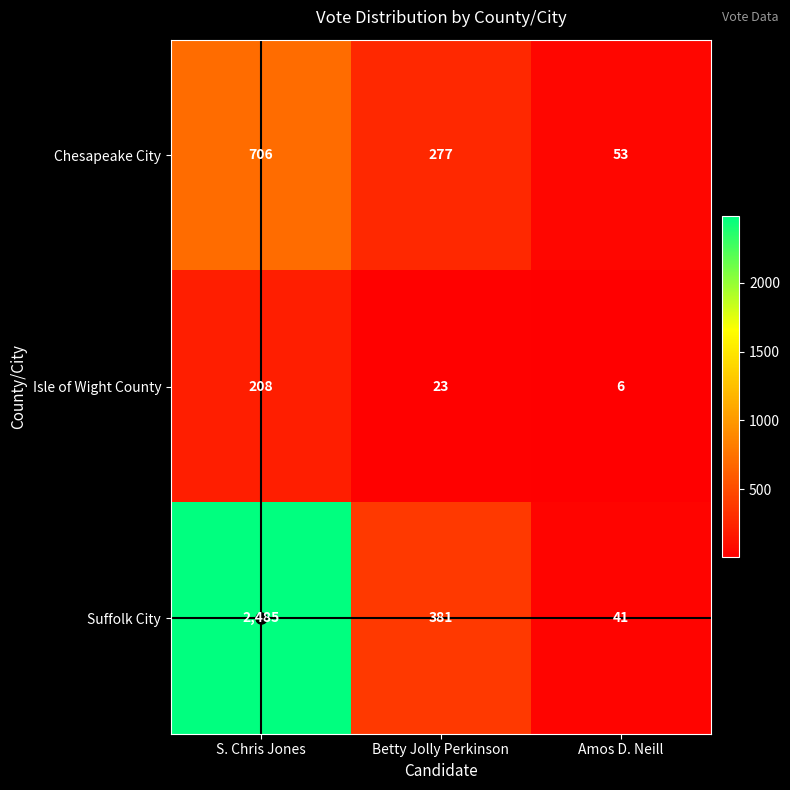

Which series has the largest total across all categories?

Suffolk City